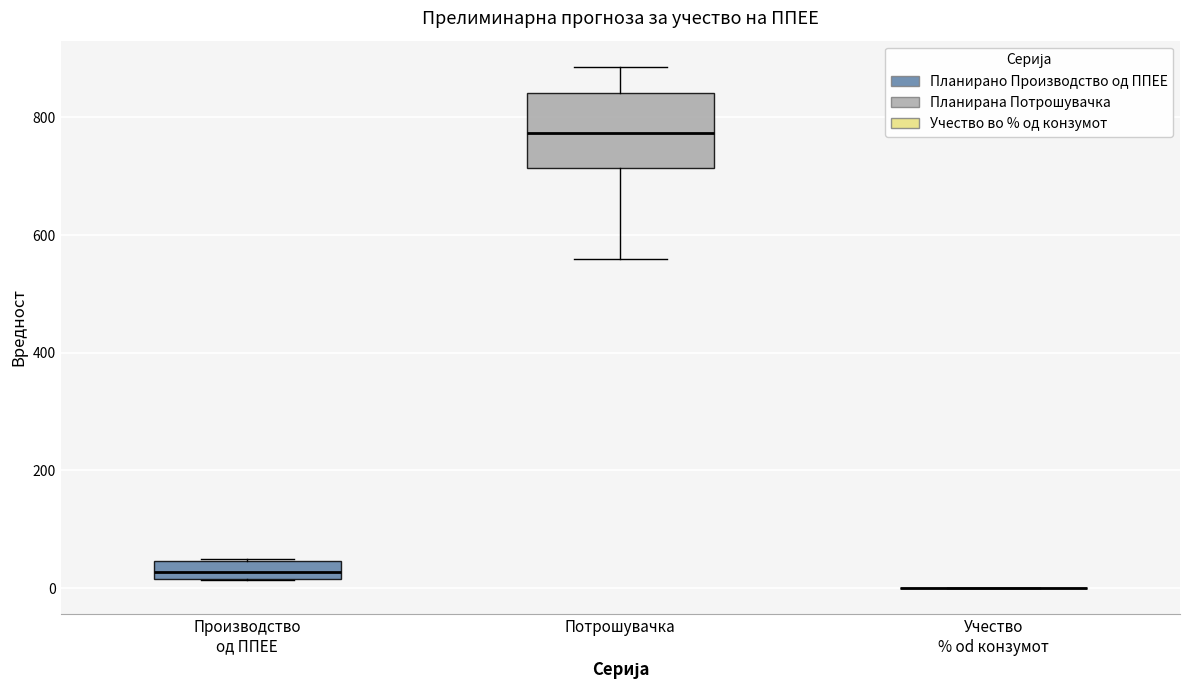

Reading left to right, read every box against the y-axis: the position of its median line, the range the box covers, and the ends of its whiskers. The values are not printed on the chart, so give them approximately, as read against the axis.

Производство од ППЕЕ: median 20 (inside the box), box 20 to 40, whiskers 20 to 40
Потрошувачка: median 780, box 720 to 840, whiskers 560 to 880
Учество % od конзумот: box collapsed to a line at 0, whiskers 0 to 0